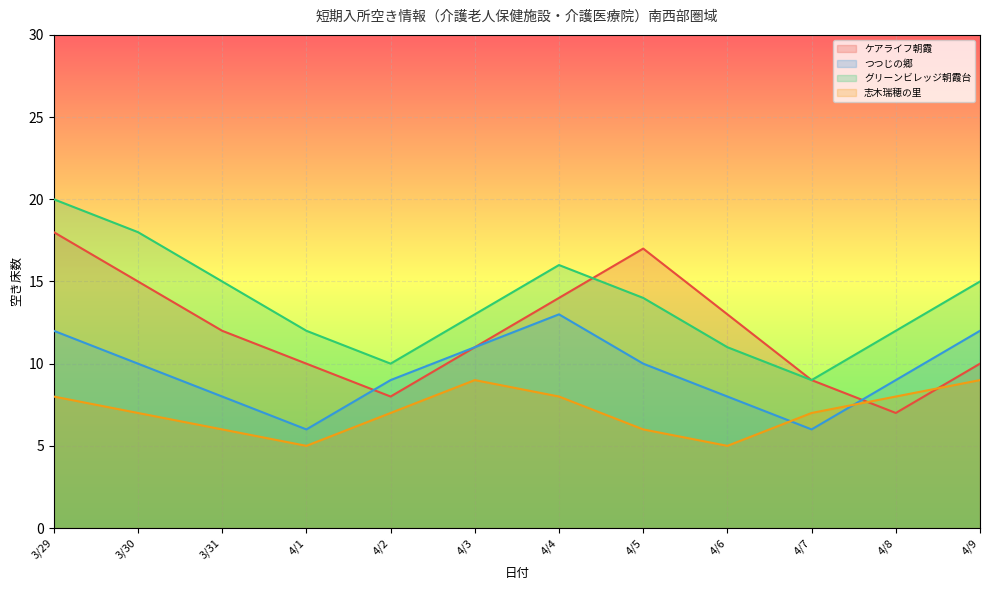

List the labels in order of つつじの郷 value, largest first.

4/4, 3/29, 4/9, 4/3, 3/30, 4/5, 4/2, 4/8, 3/31, 4/6, 4/1, 4/7